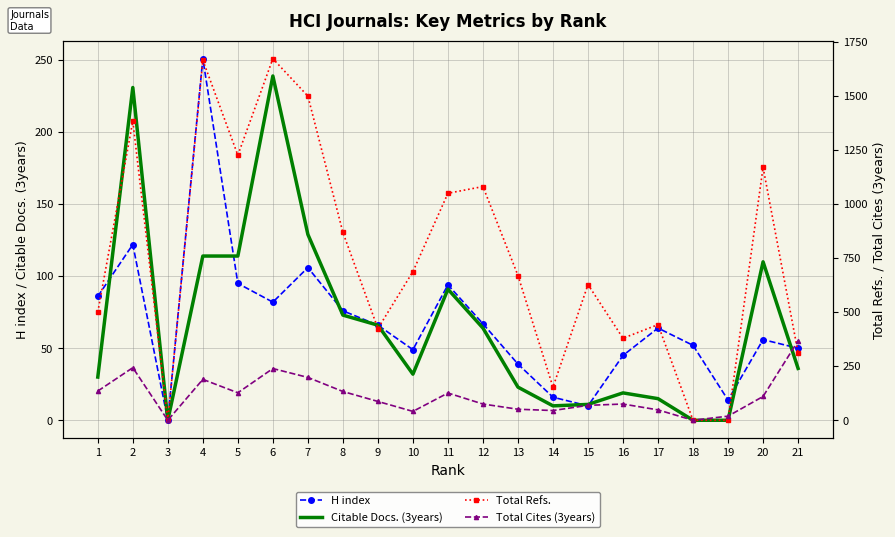

What is the difference between the maximum and minimum values in the Total Refs. series?

1671